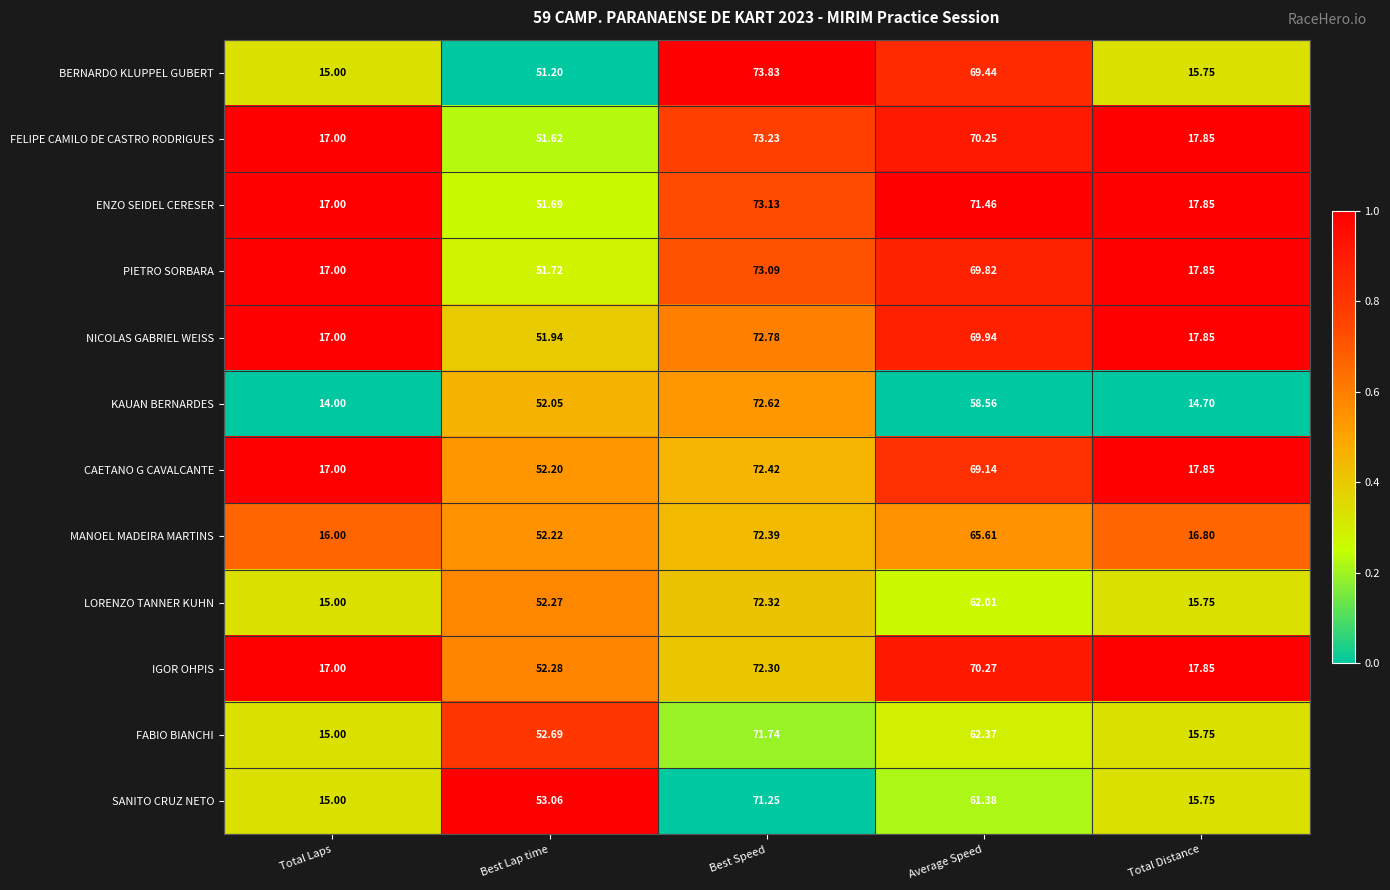

Which series has the widest spread of values?

BERNARDO KLUPPEL GUBERT